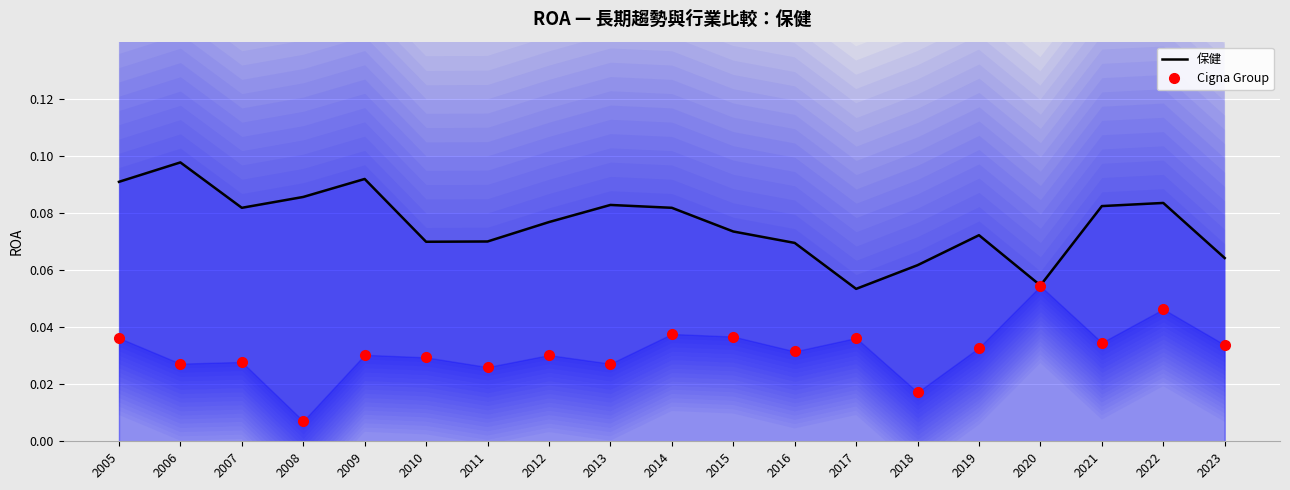

Reading left to right, transcribe all the data shown in this chart.

保健: 2005=0.1	2006=0.1	2007=0.1	2008=0.1	2009=0.1	2010=0.1	2011=0.1	2012=0.1	2013=0.1	2014=0.1	2015=0.1	2016=0.1	2017=0.1	2018=0.1	2019=0.1	2020=0.1	2021=0.1	2022=0.1	2023=0.1
Cigna Group: 2005=0.0	2006=0.0	2007=0.0	2008=0.0	2009=0.0	2010=0.0	2011=0.0	2012=0.0	2013=0.0	2014=0.0	2015=0.0	2016=0.0	2017=0.0	2018=0.0	2019=0.0	2020=0.1	2021=0.0	2022=0.0	2023=0.0